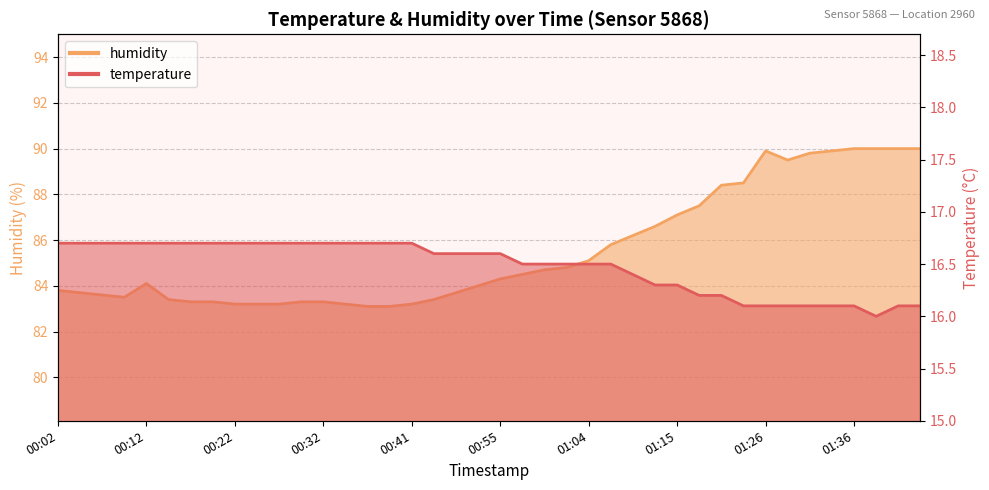

What value does the humidity series have at 00:39?

83.1